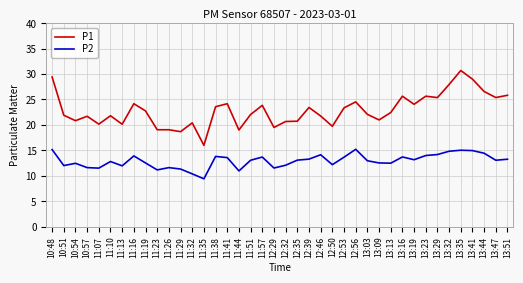

List the series in order of their overall mean, lowest first.

P2, P1